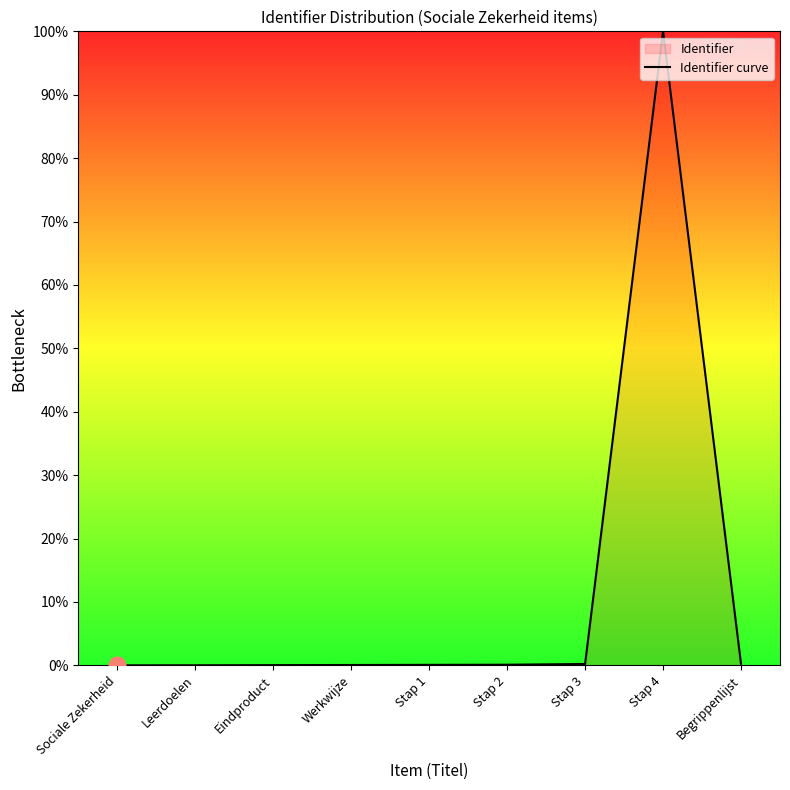

The value at Stap 1 is 0.1. True or false?

True